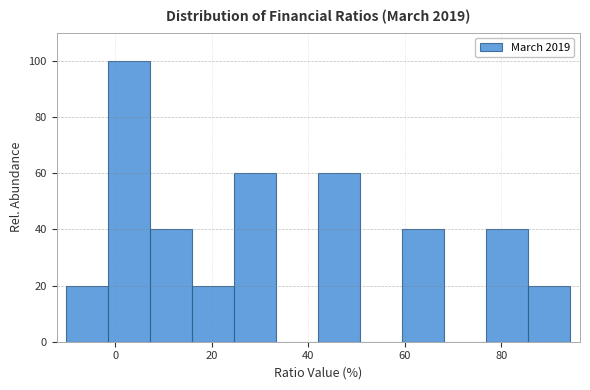

Reading left to right, list every bar in this chart as the range it spans on the x-axis followed by its height. Neither the bar edges nor the heights are printed on the chart, so give them approximately, as read against the axes.

-10 to -2: 20
-2 to 8: 100
8 to 16: 40
16 to 24: 20
24 to 34: 60
34 to 42: 0
42 to 50: 60
50 to 60: 0
60 to 68: 40
68 to 76: 0
76 to 86: 40
86 to 94: 20